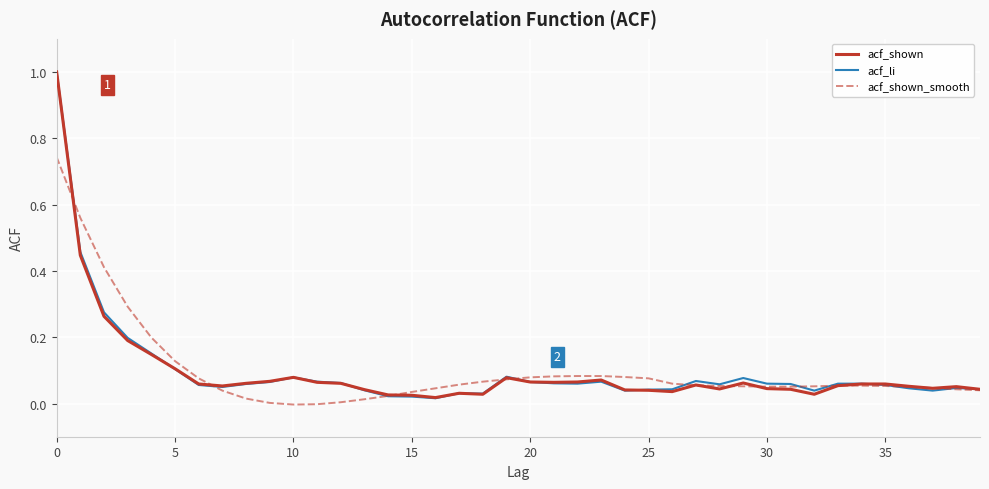

What is the greatest value displayed?

1.0